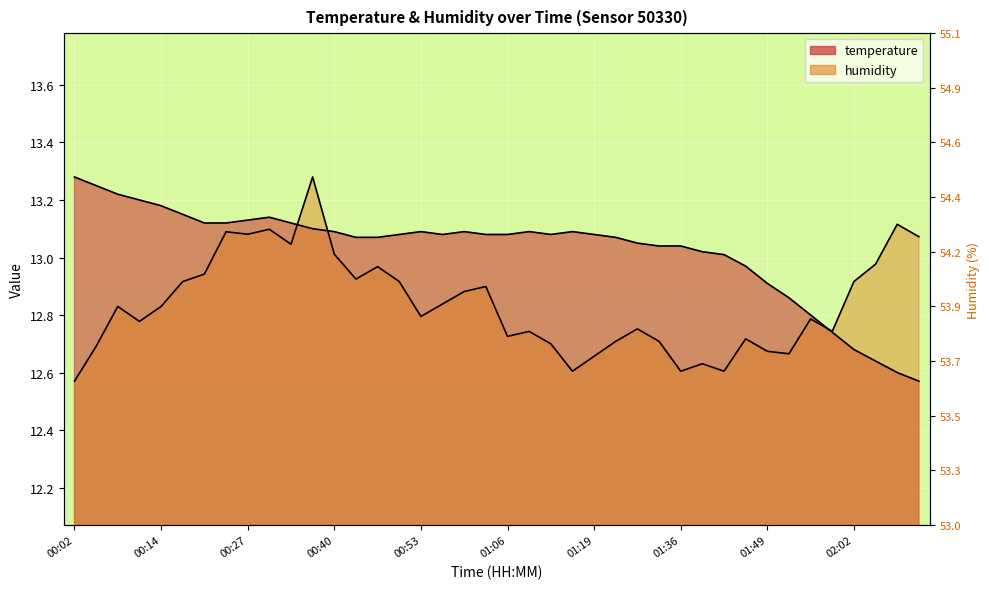

Where is the first local maximum for temperature?

00:30